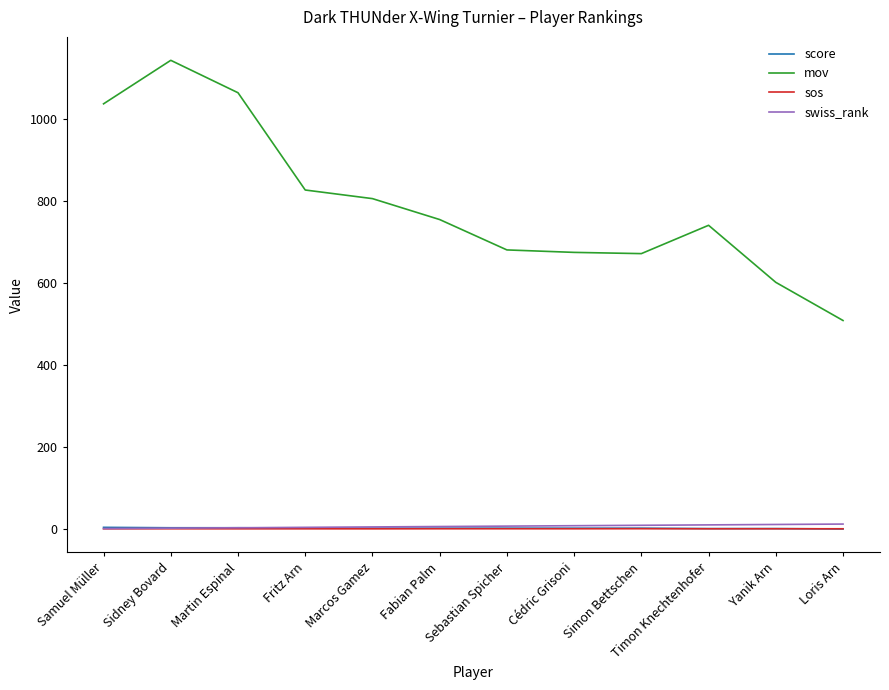

True or false: mov and score cross at least once.

False